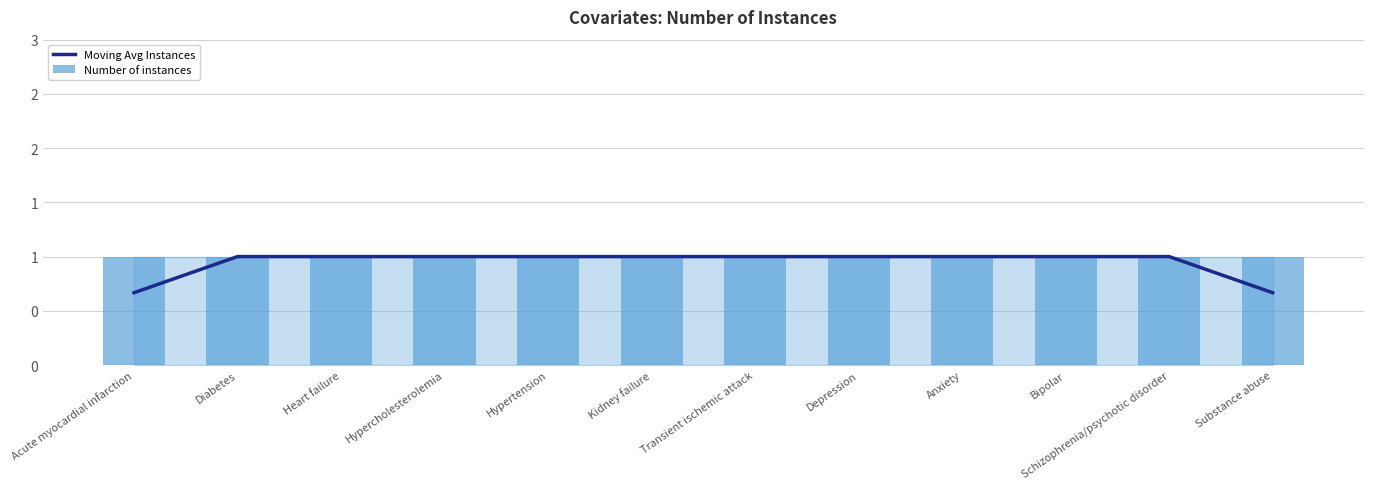

How many series are shown in this chart?

2